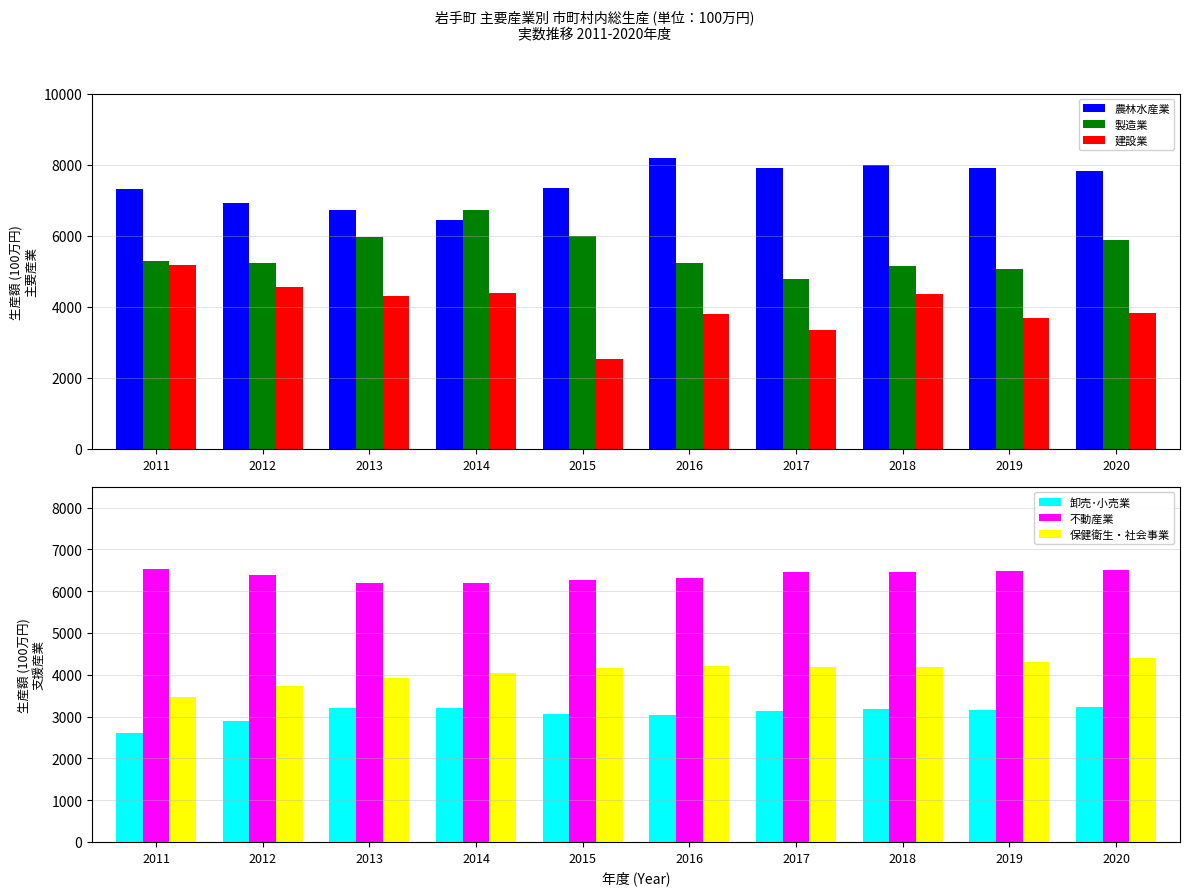

The value of 保健衛生・社会事業 at 2016 is 7331. True or false?

False